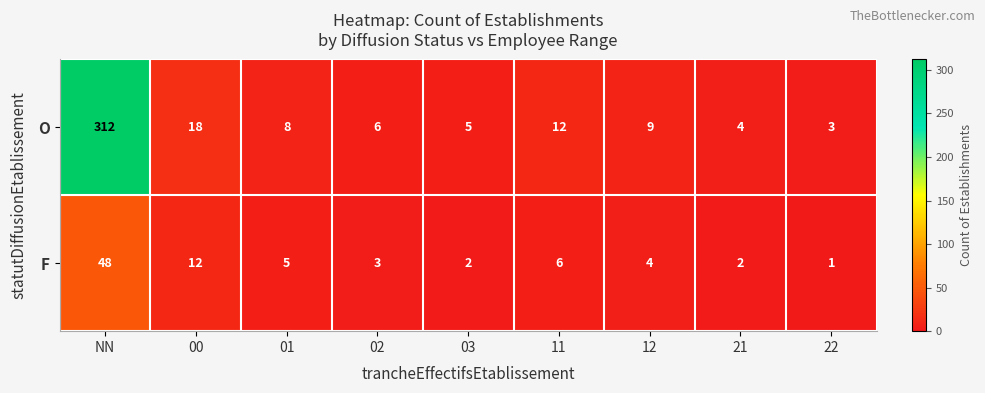

What value does the O series have at 03?

5